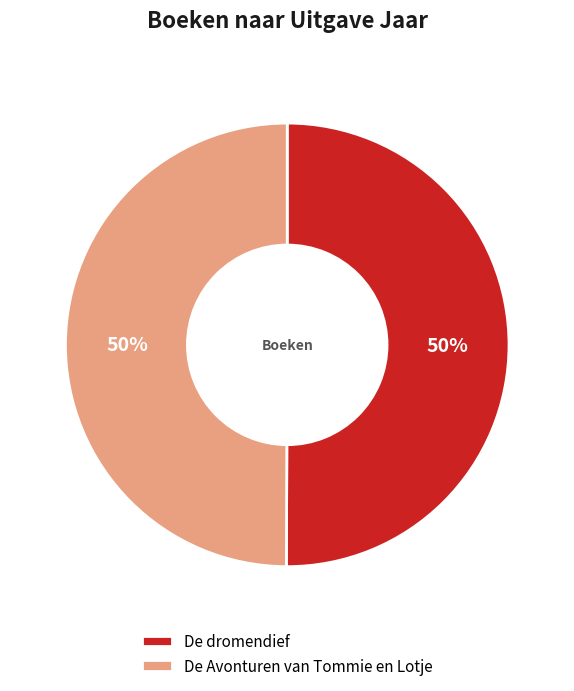

Is the sum of De dromendief and De Avonturen van Tommie en Lotje greater than half?

Yes